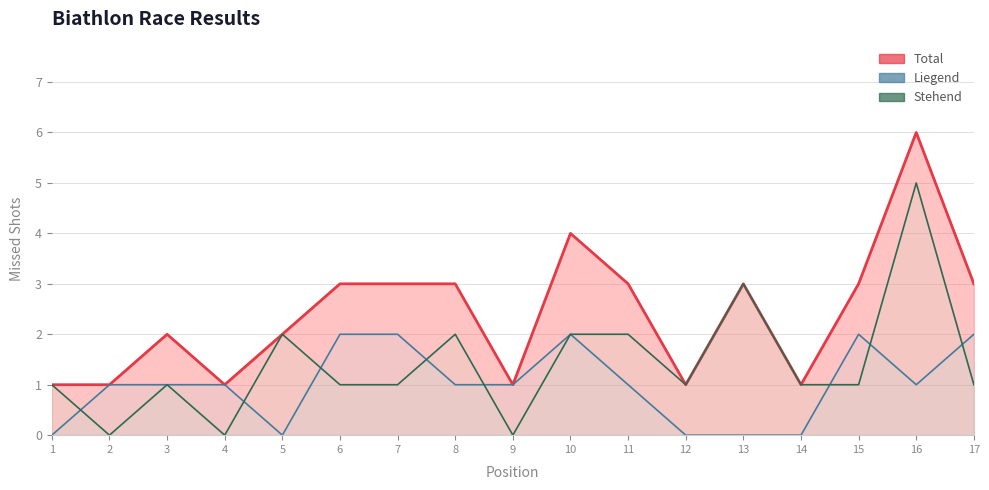

Which series has the largest range (max minus min)?

Stehend